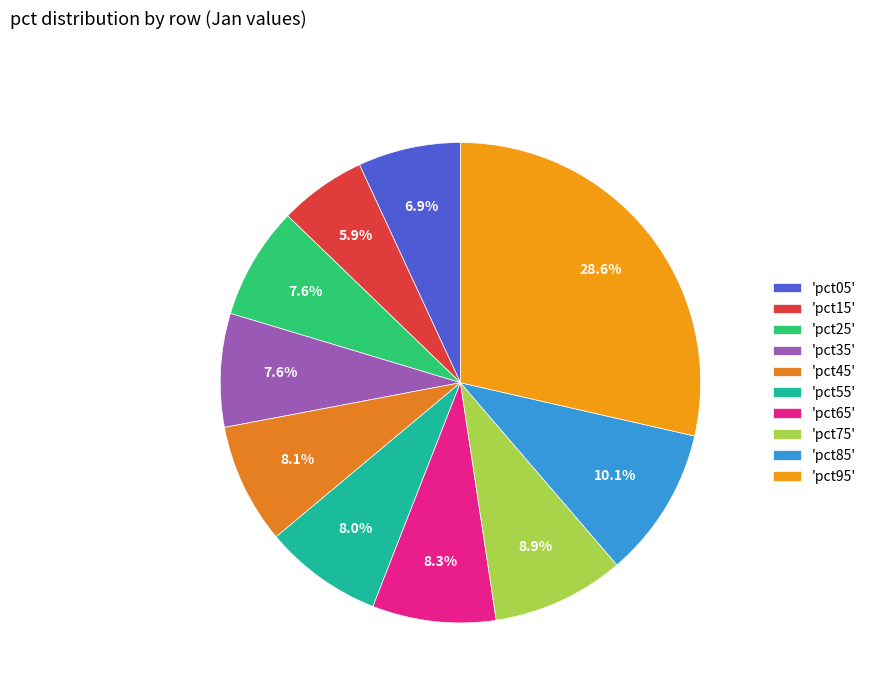

Count the number of slices in the pie.

10